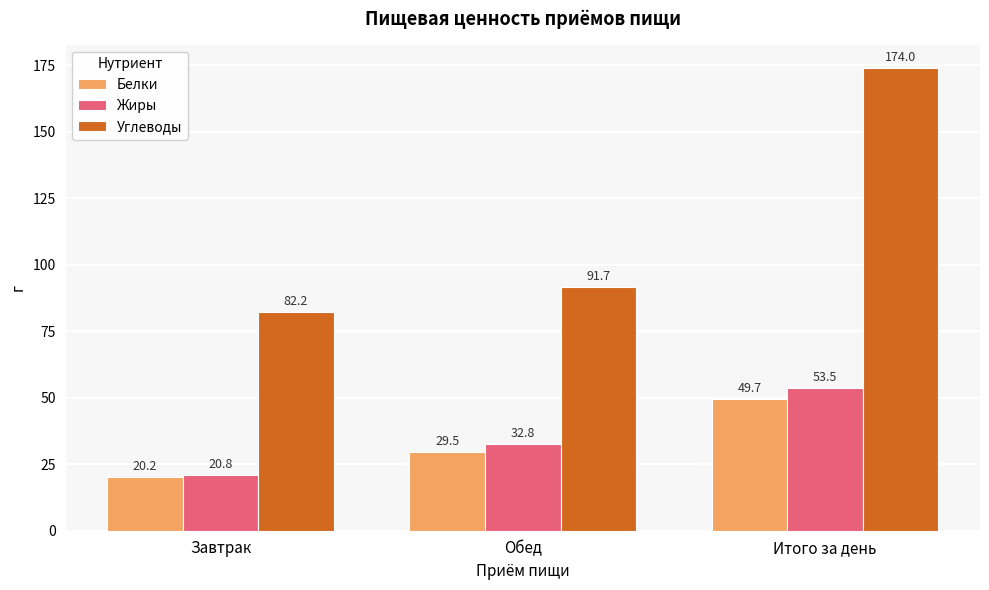

Which category has the highest value across all series?

Итого за день